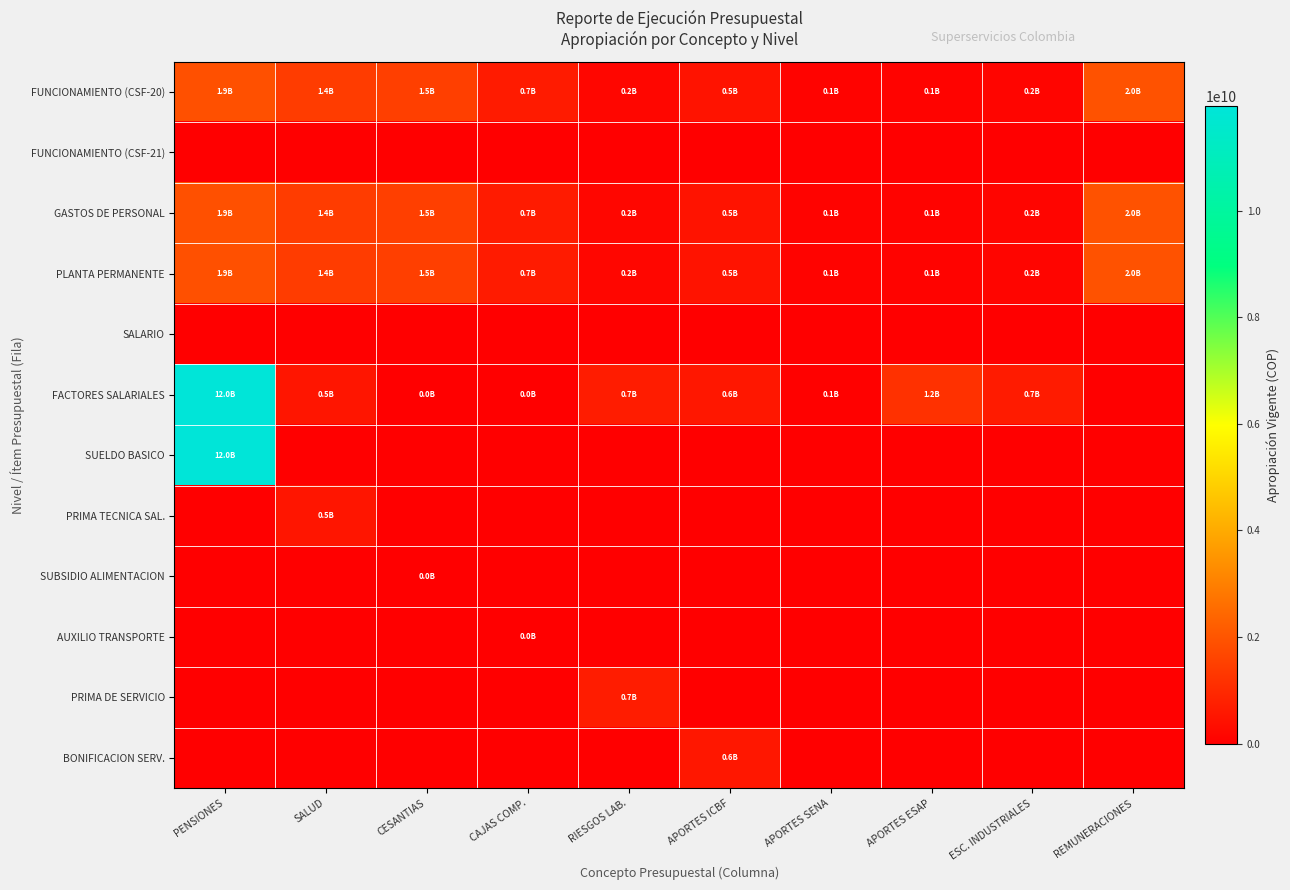

What is the spread (max minus min) of values at APORTES ESAP?

1189552000